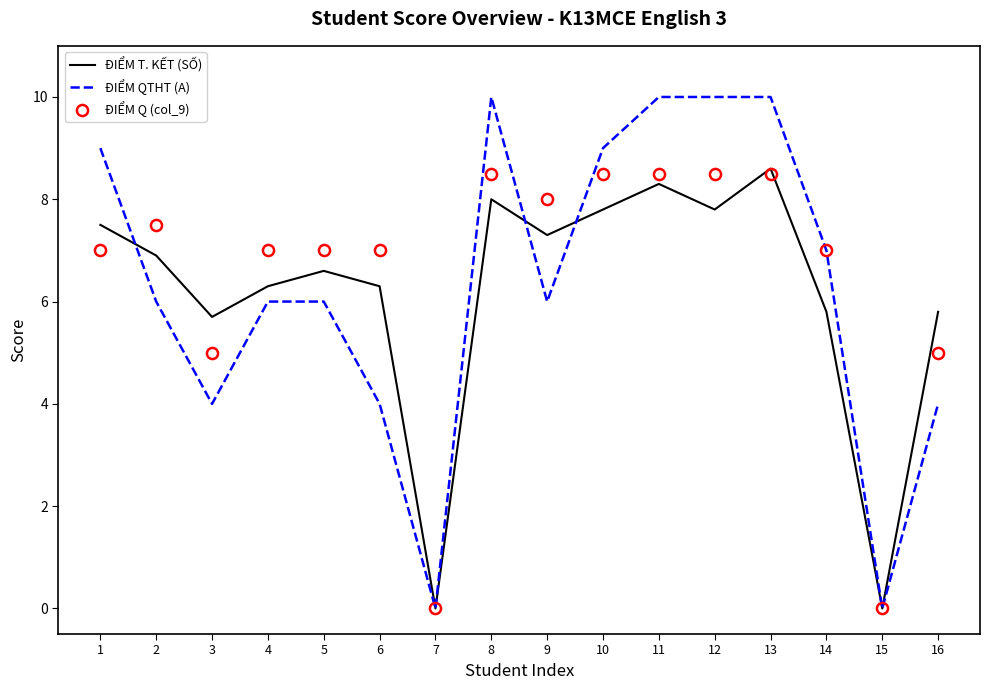

What is the highest value of the ĐIỂM QTHT (A) series?

10.0